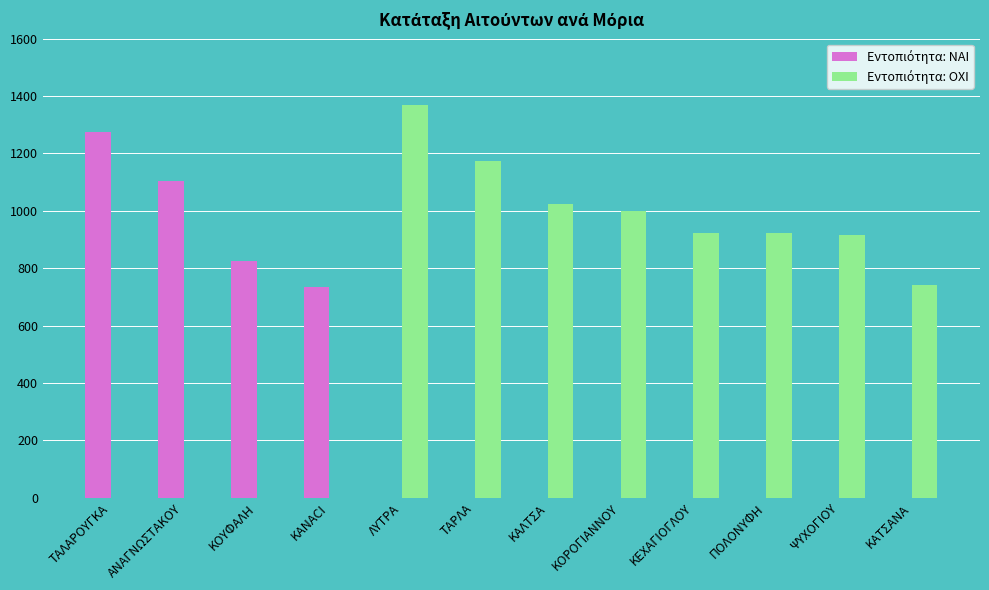

How many categories are shown in the chart?

12